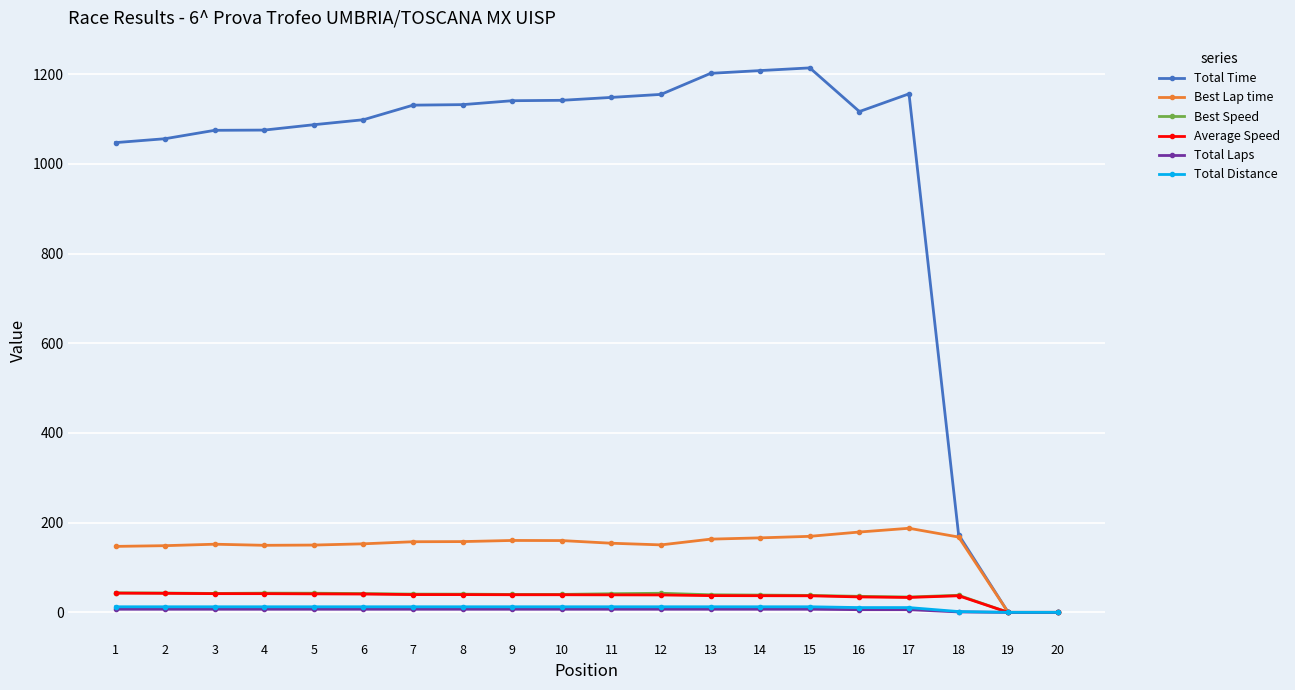

What is the highest value of the Average Speed series?

42.8